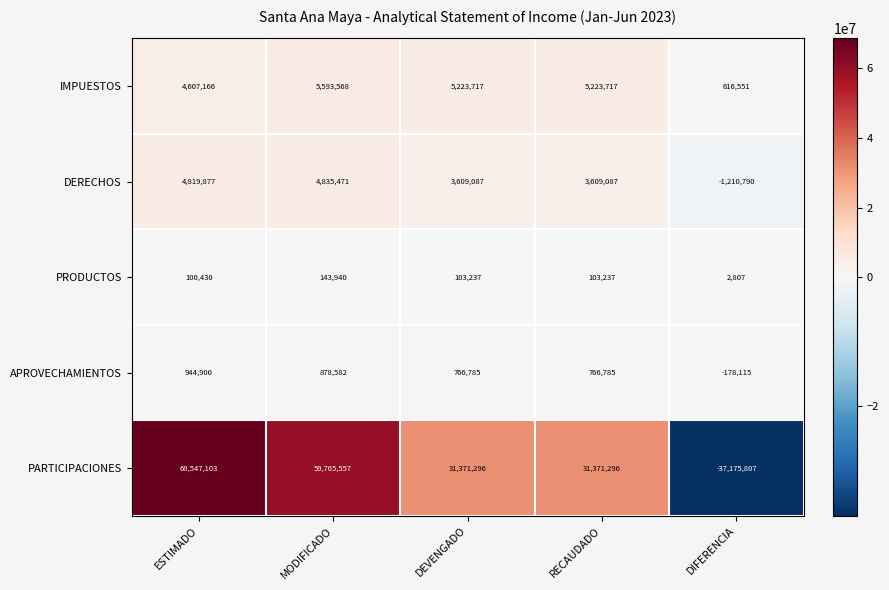

At DEVENGADO, list the series in order from largest to smallest.

PARTICIPACIONES, IMPUESTOS, DERECHOS, APROVECHAMIENTOS, PRODUCTOS